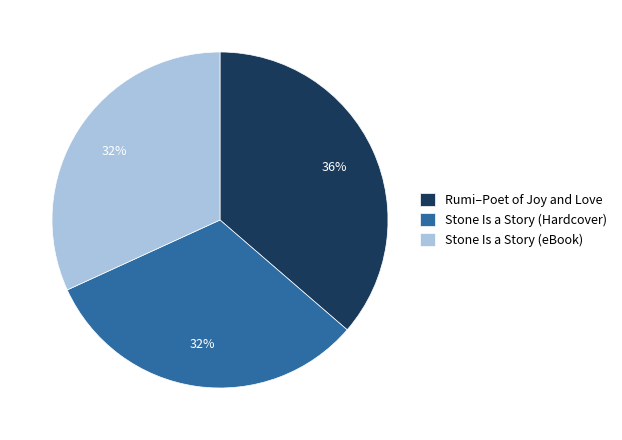

Is it true that Stone Is a Story (Hardcover) is 32% of the pie?

True